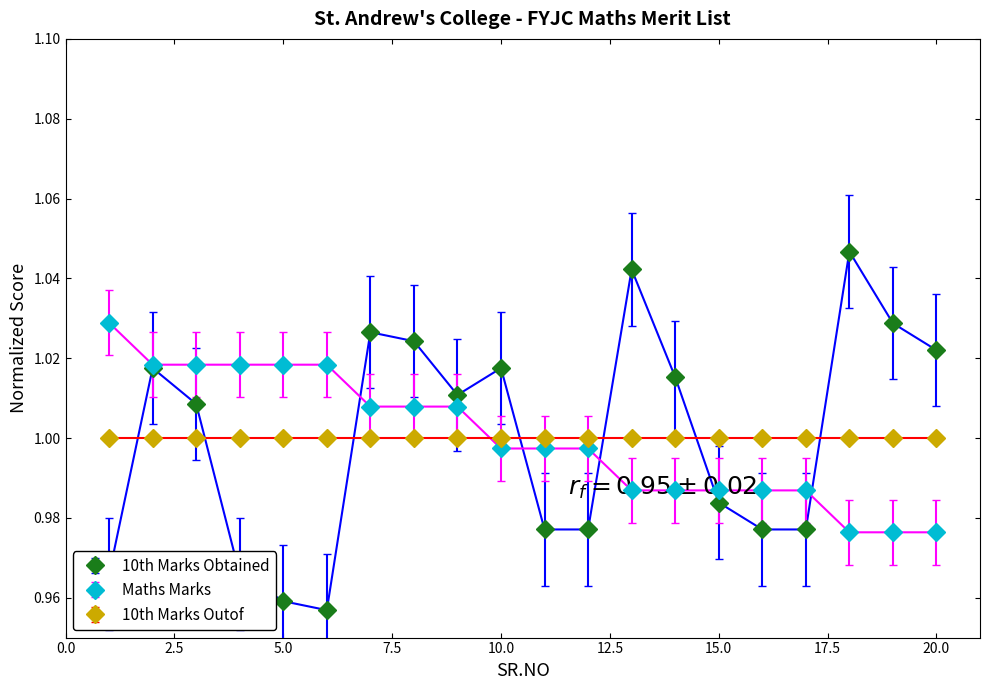

True or false: 10th Marks Obtained and 10th Marks Outof intersect in this chart.

True